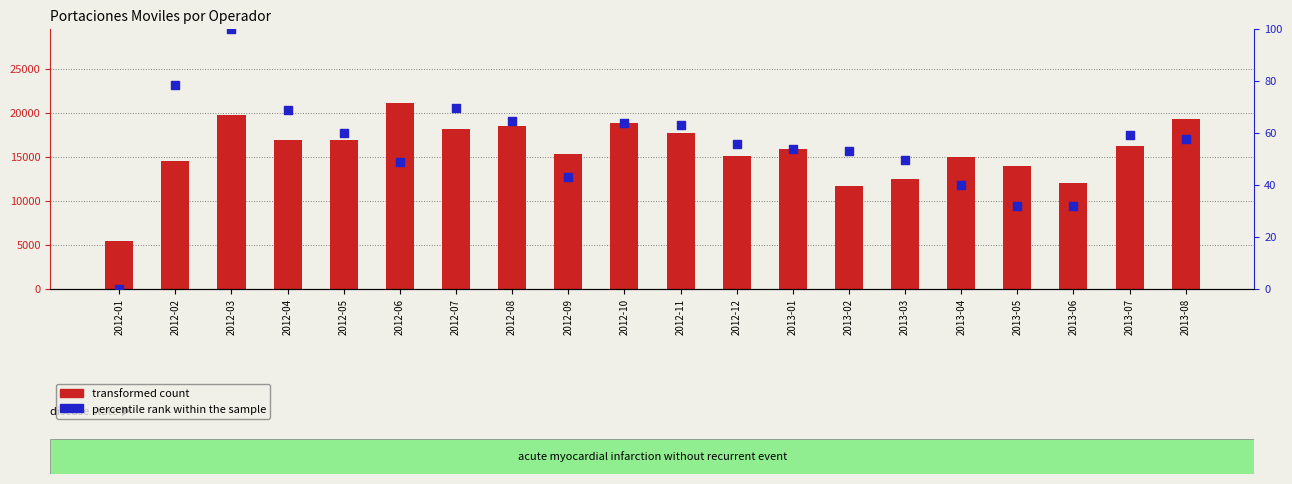

Which series has the largest Y range (max minus min)?

transformed count